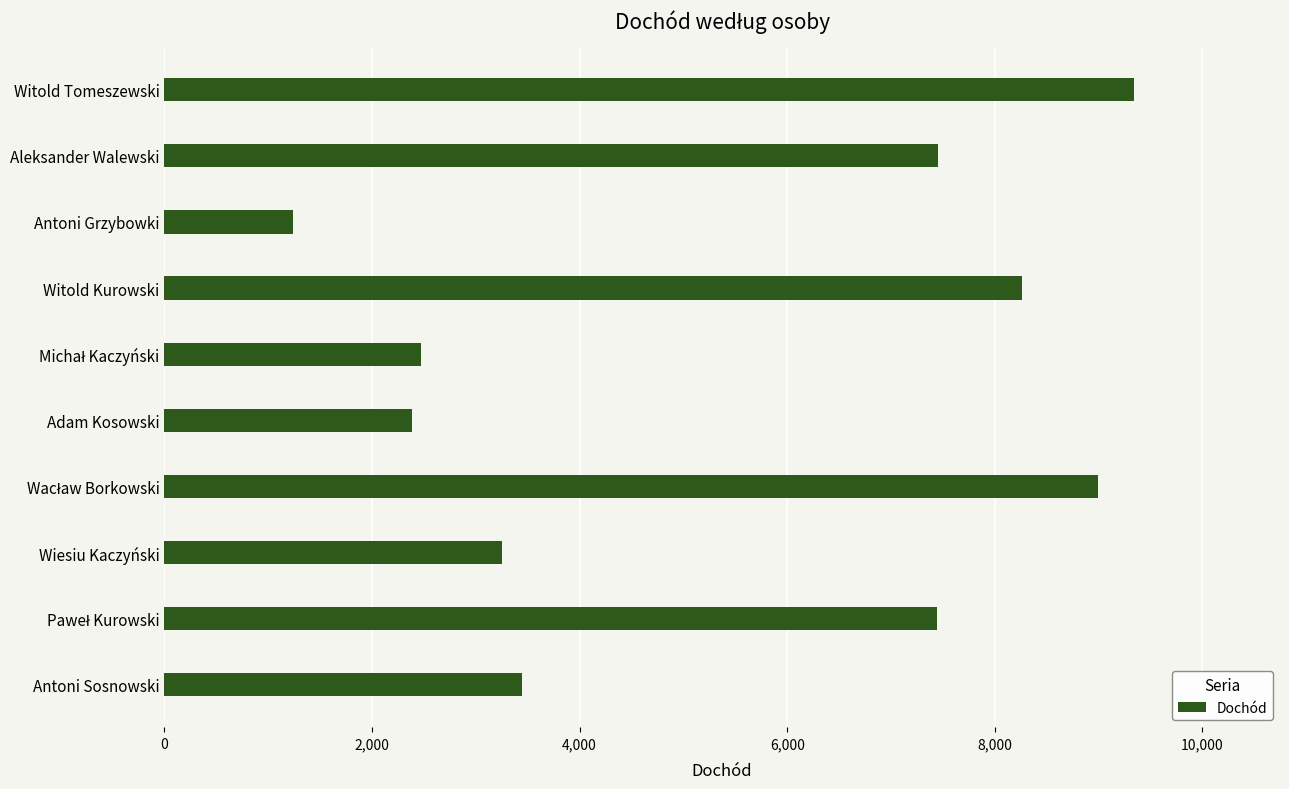

What is the smallest value displayed?

1236.3